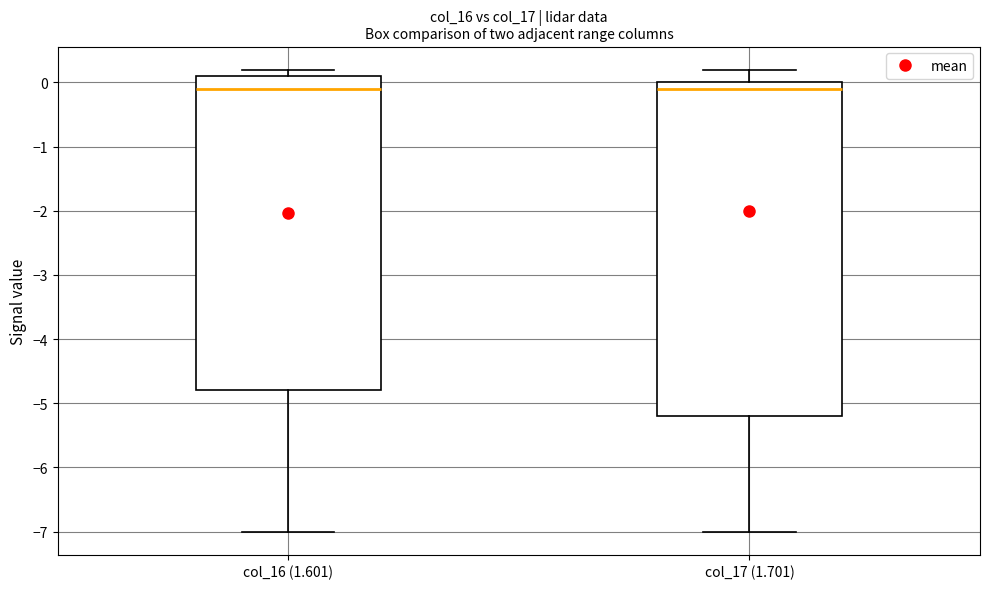

Reading left to right, transcribe this box plot: for each box, give where its median line is, the range the box spans, and where its two whiskers end, as read against the y-axis. The values are not printed on the chart, so give them approximately, as read against the axis.

col_16 (1.601): median -0.1, box -4.8 to 0.1, whiskers -7.0 to 0.2
col_17 (1.701): median -0.1, box -5.2 to 0.0, whiskers -7.0 to 0.2